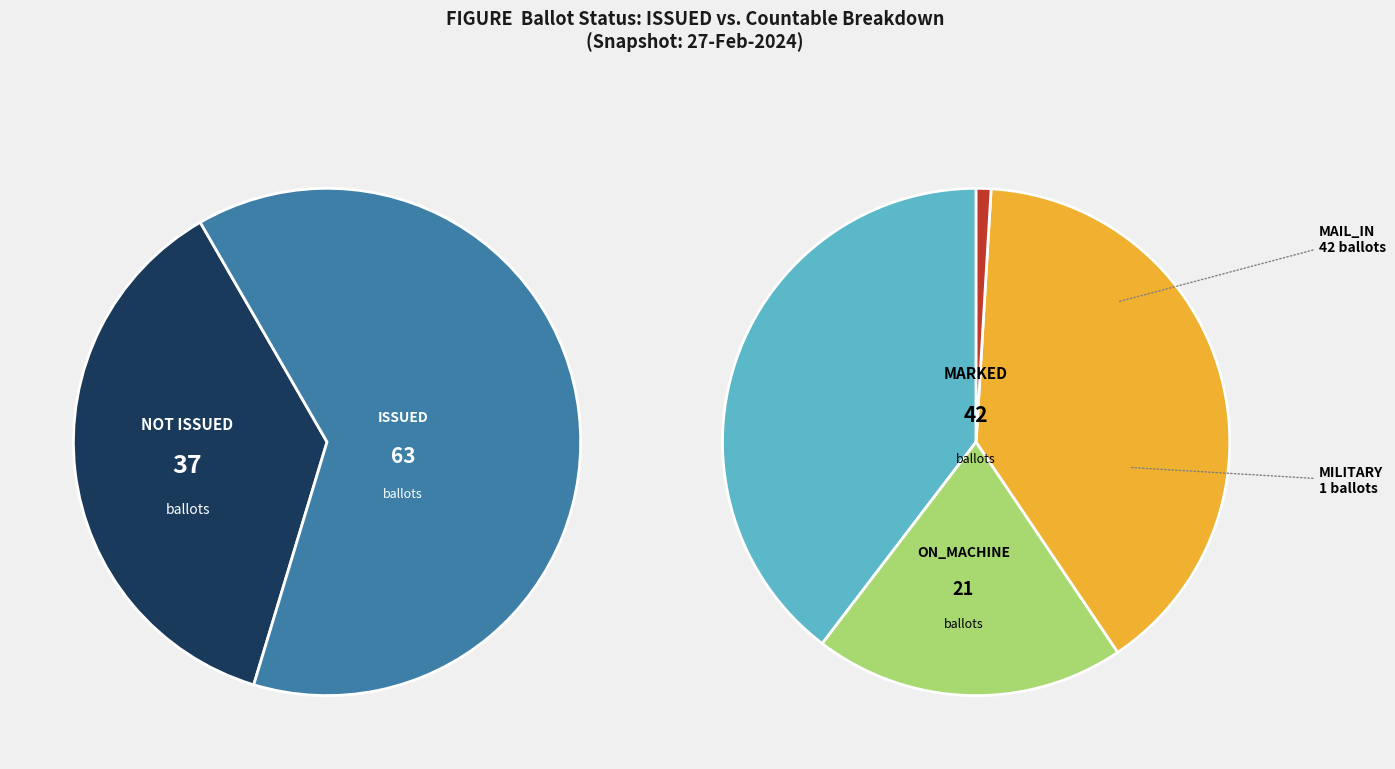

Does any single category account for the majority?

No